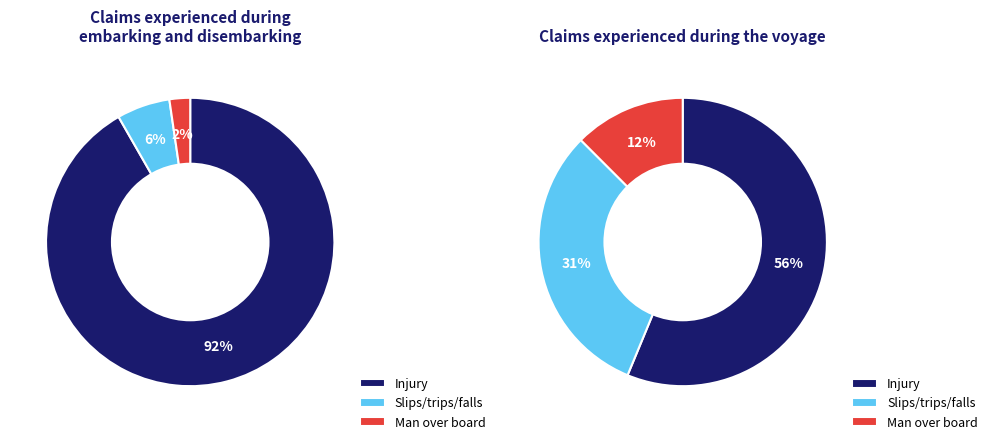

True or false: 2021/5 accounts for 14% of the total.

False